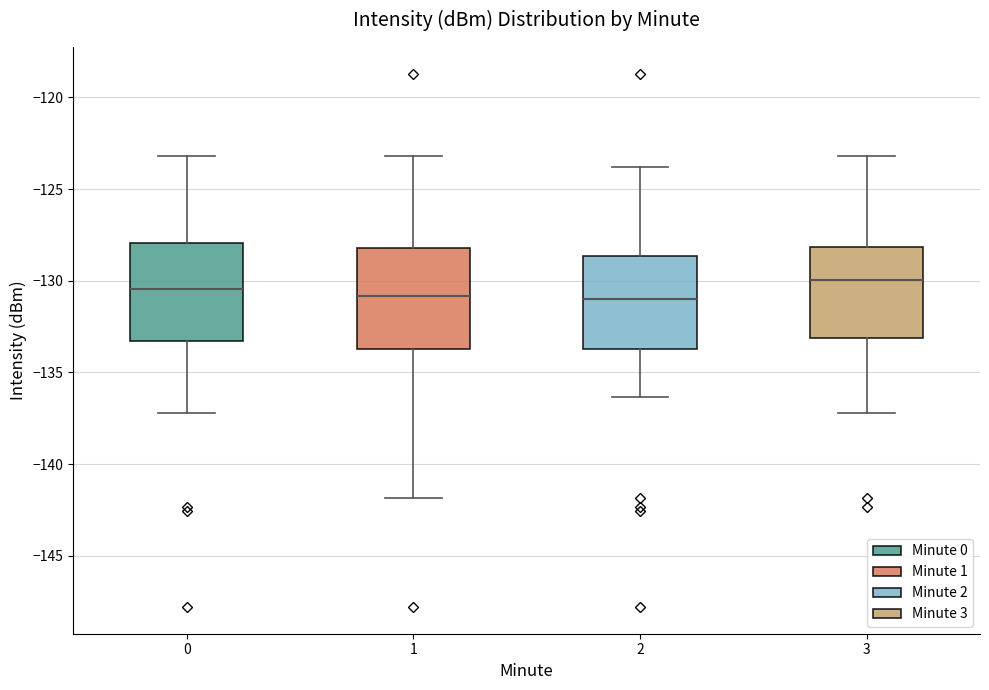

Reading left to right, transcribe this box plot: for each box, give where its median line is, the range the box spans, and where its two whiskers end, as read against the y-axis. The values are not printed on the chart, so give them approximately, as read against the axis.

0: median -130.5, box -133.5 to -128.0, whiskers -137.0 to -123.0
1: median -131.0, box -133.5 to -128.0, whiskers -142.0 to -123.0
2: median -131.0, box -133.5 to -128.5, whiskers -136.5 to -124.0
3: median -130.0, box -133.0 to -128.0, whiskers -137.0 to -123.0